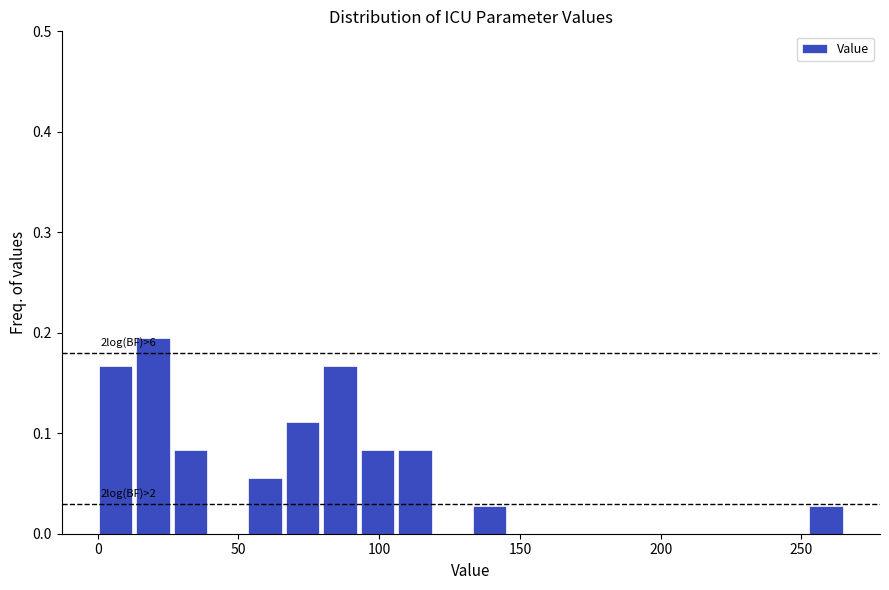

Read against the x-axis, roughly where is the centre of the tallest bar?

20